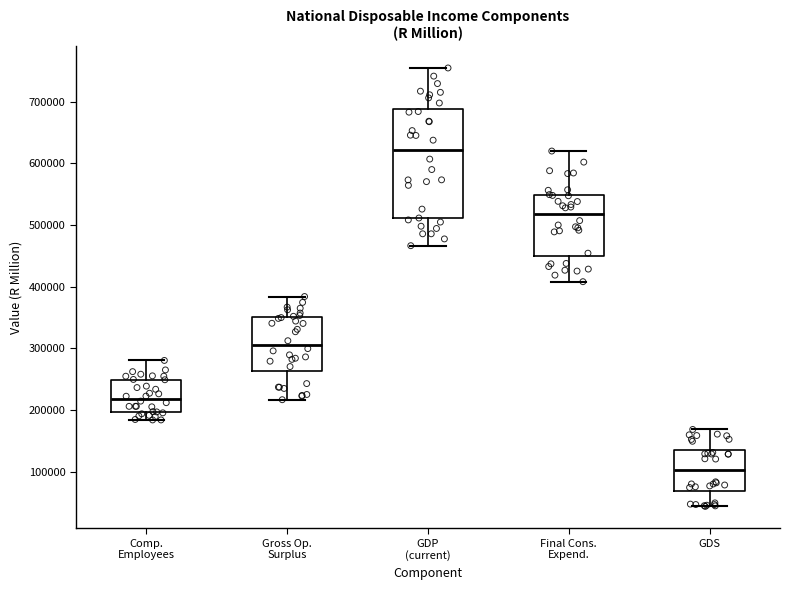

Where is the lower edge of the box for Final Cons. Expend. on the y-axis? The values are not printed on the chart, so give them approximately, as read against the axis.

450000